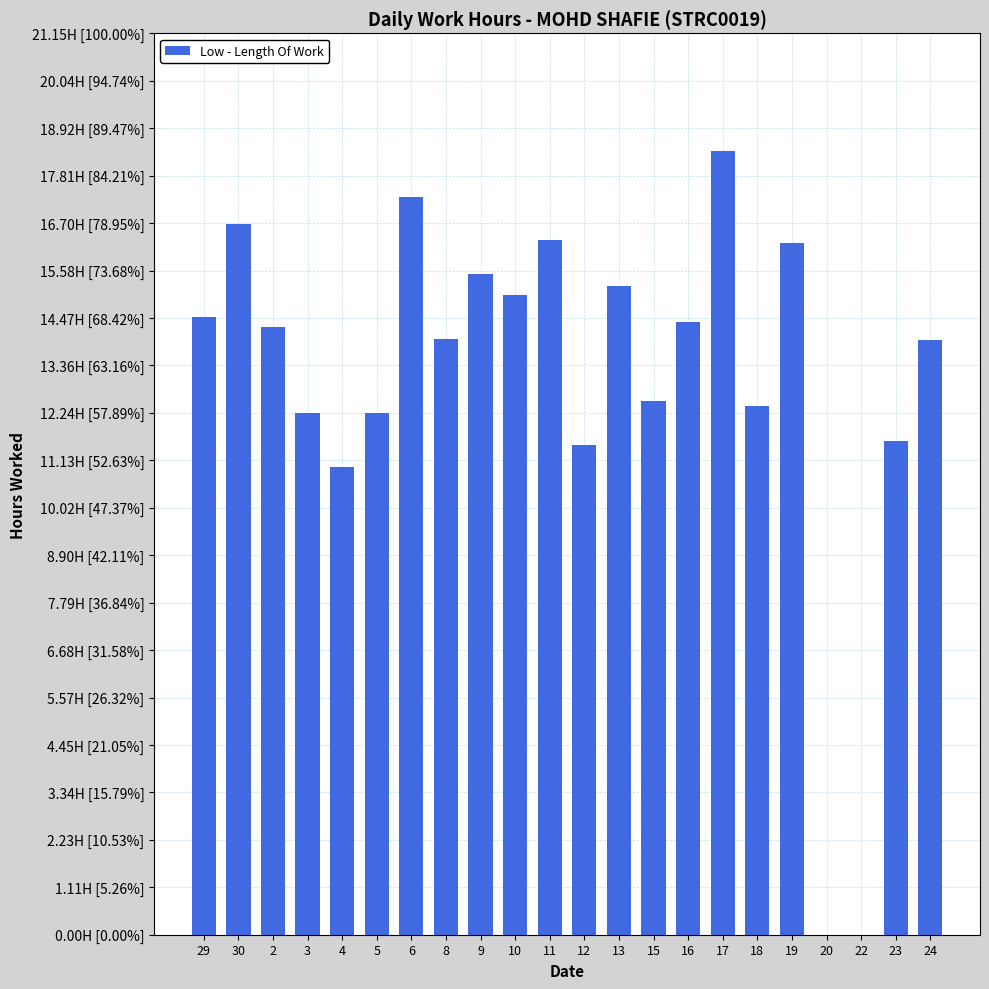

What is the approximate value at 17?

18.4